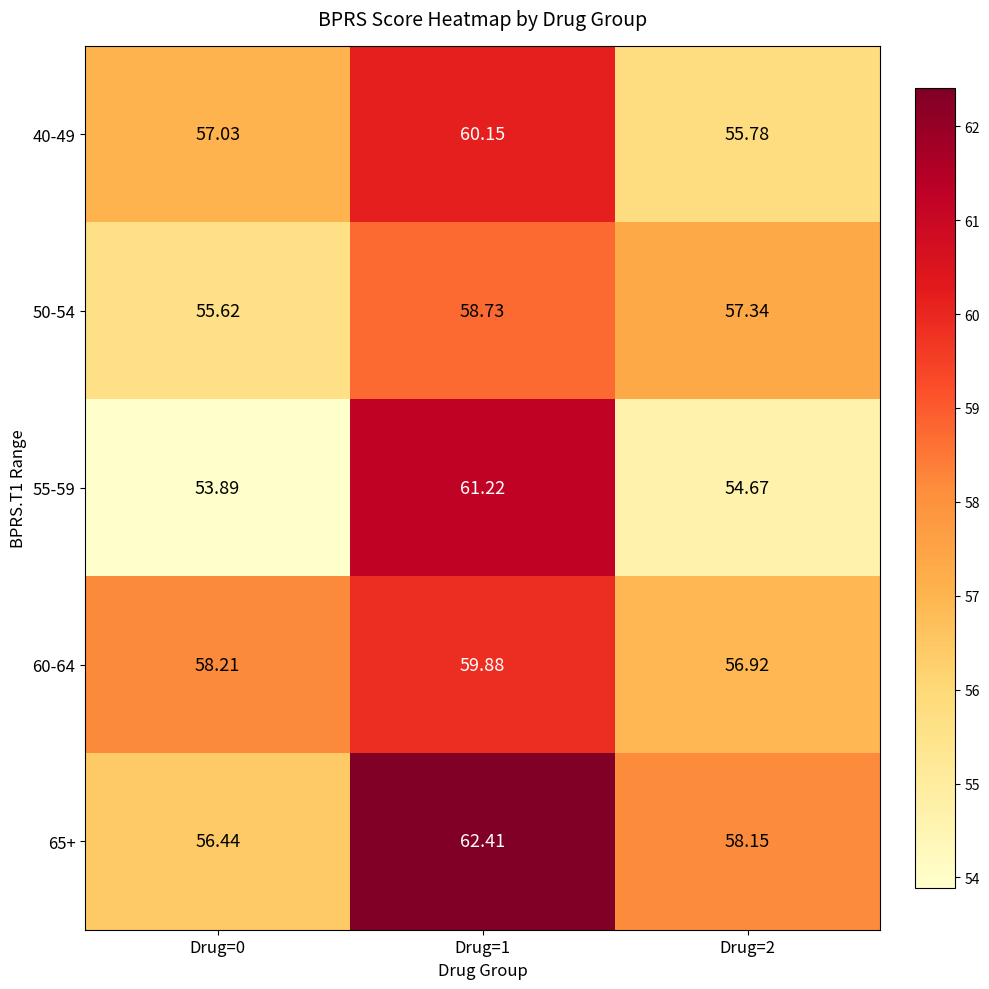

Which series has the largest range (max minus min)?

55-59